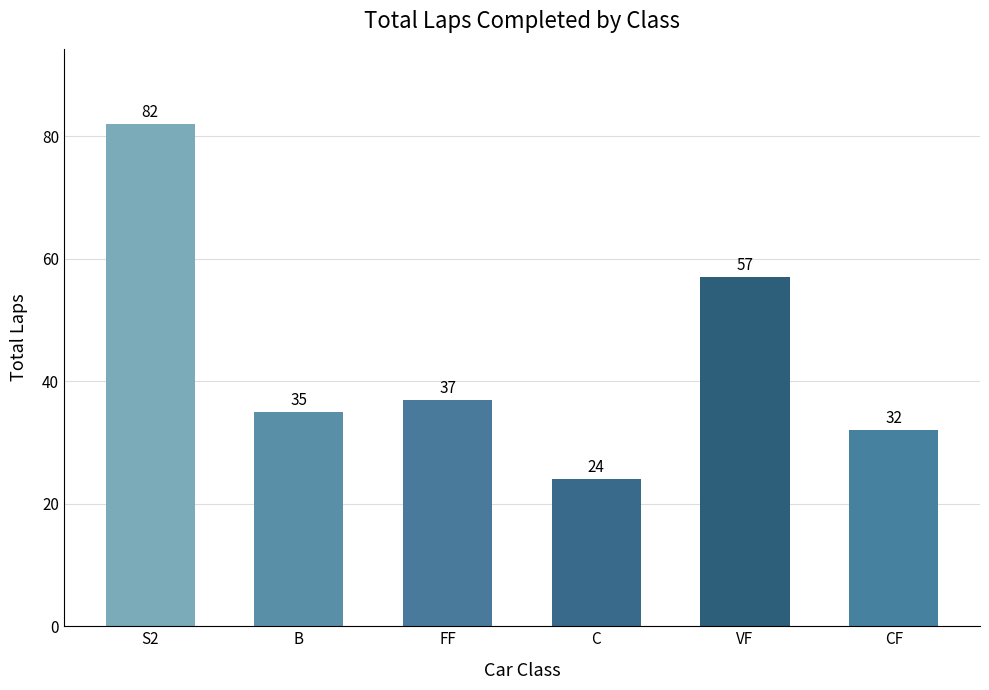

How many bars are there in total?

6